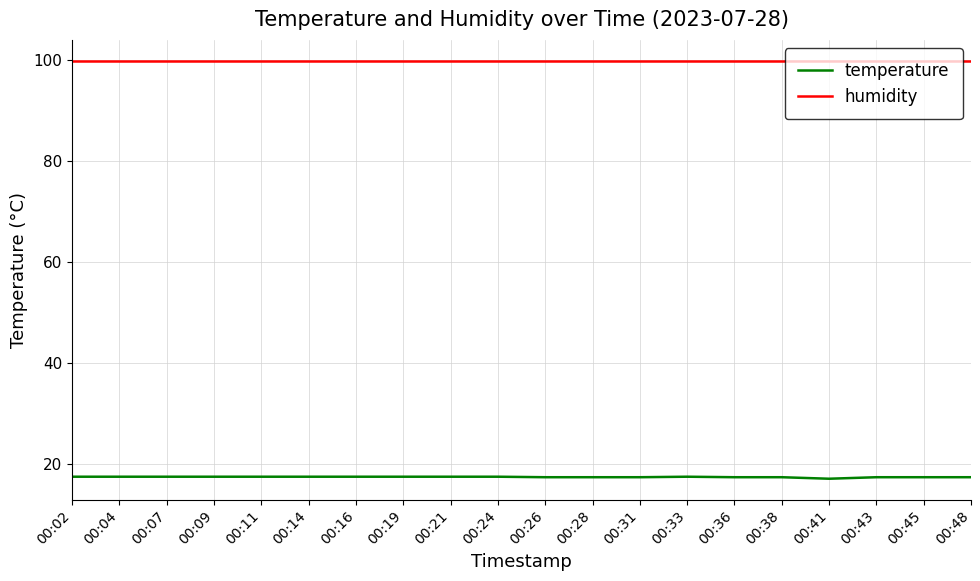

What is the highest value of the temperature series?

17.4